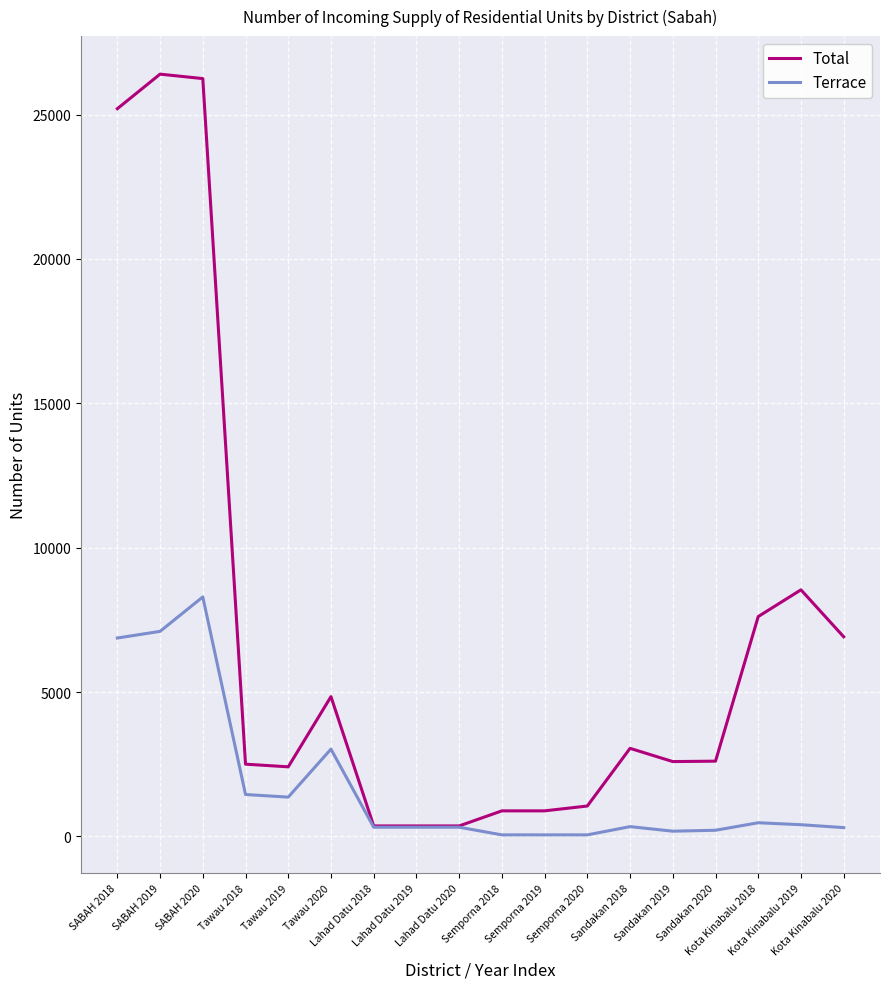

What is the total value across all series at Tawau 2020?

7863